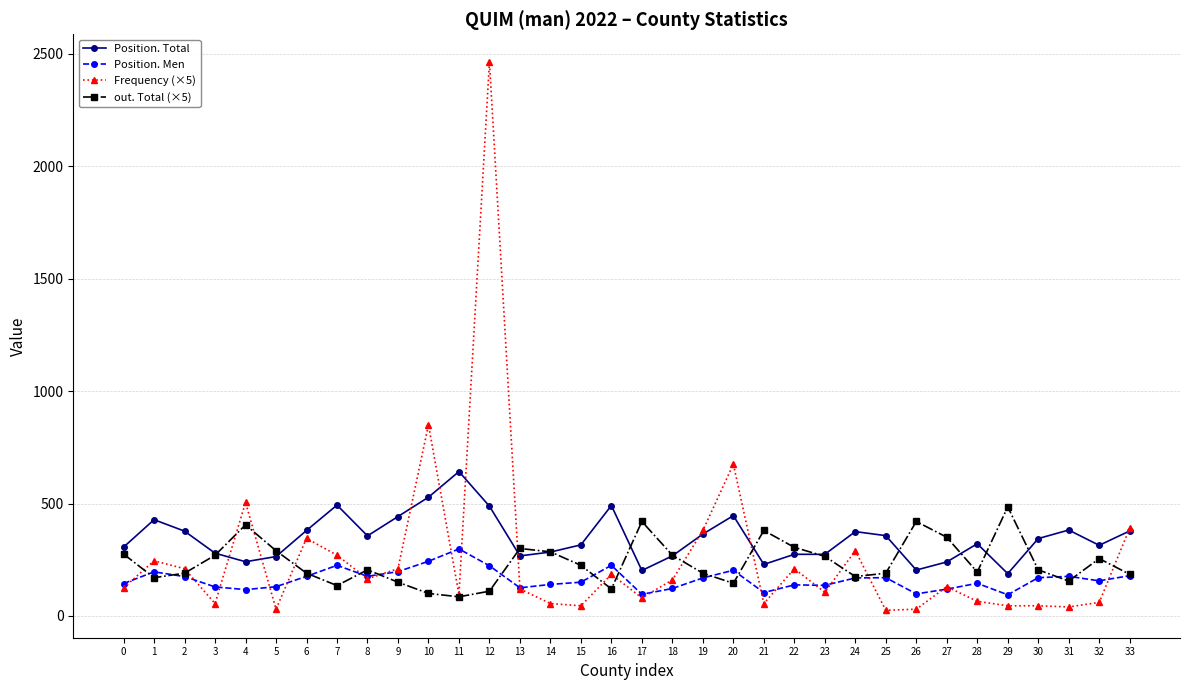

Between which two adjacent categories do out. Total (×5) and Position. Men first intersect?

0 and 1